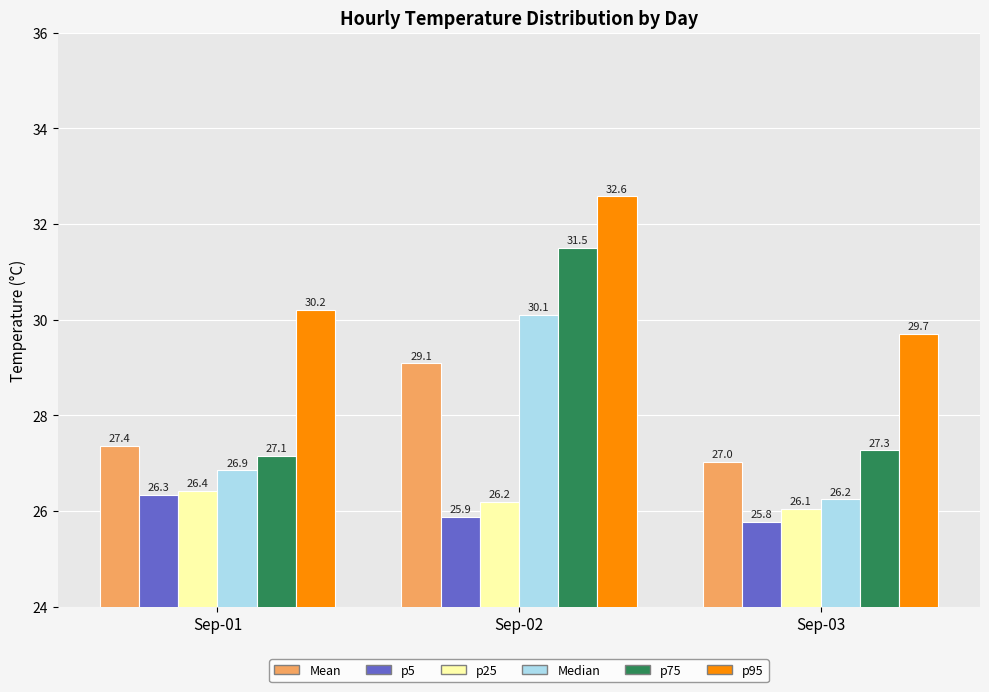

The p75 series shows 8.3 at Sep-01. True or false?

False